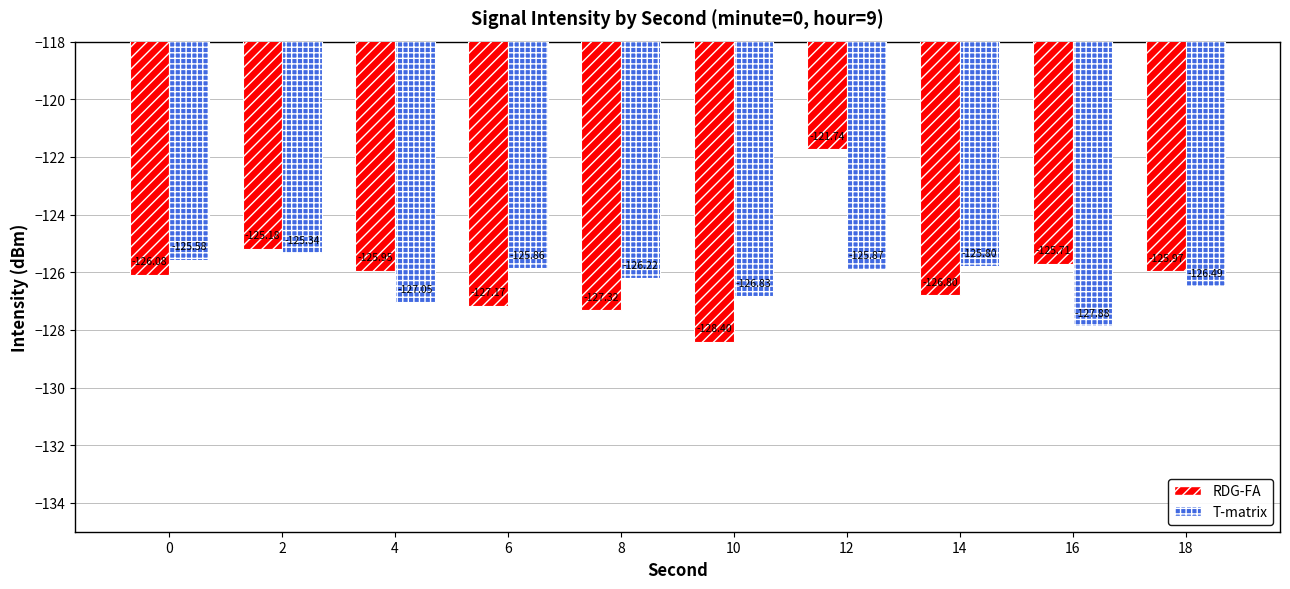

List the series in order of their overall mean, lowest first.

T-matrix, RDG-FA